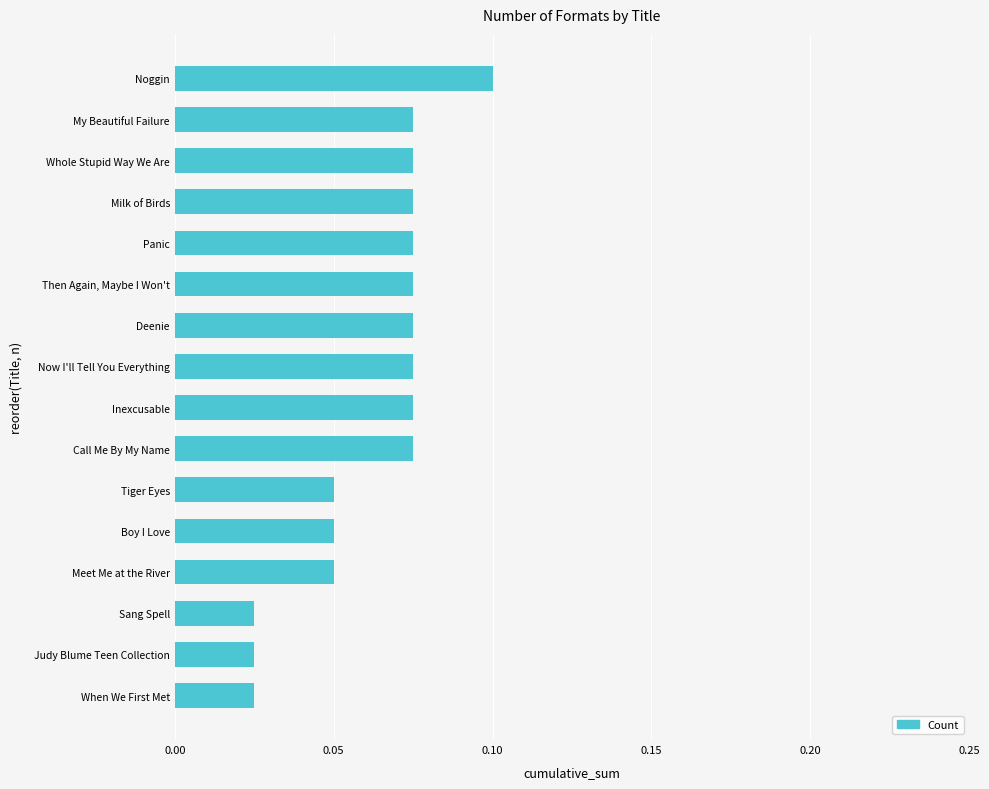

The value at Then Again, Maybe I Won't is 0.0. True or false?

False